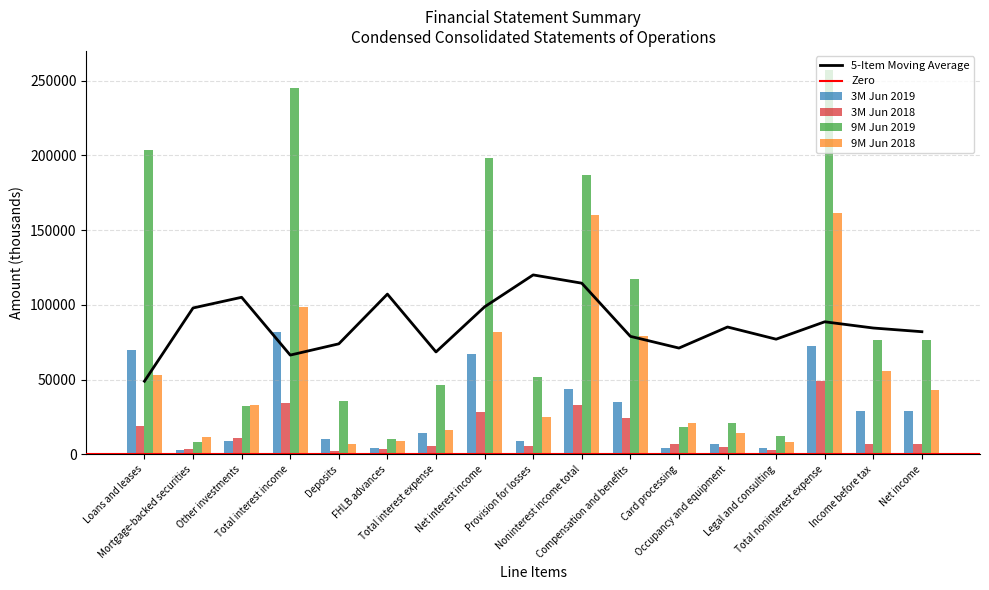

How many distinct data groups are displayed?

4